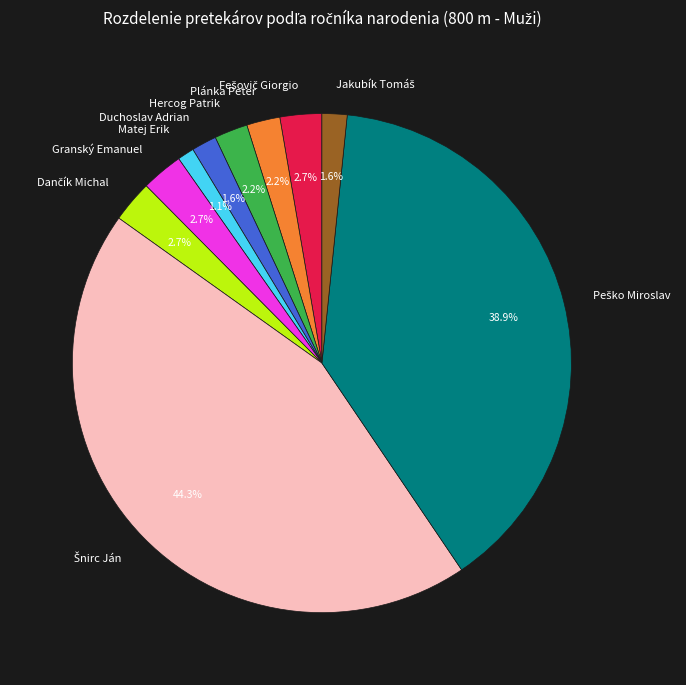

Is Granský Emanuel the majority of the pie?

No